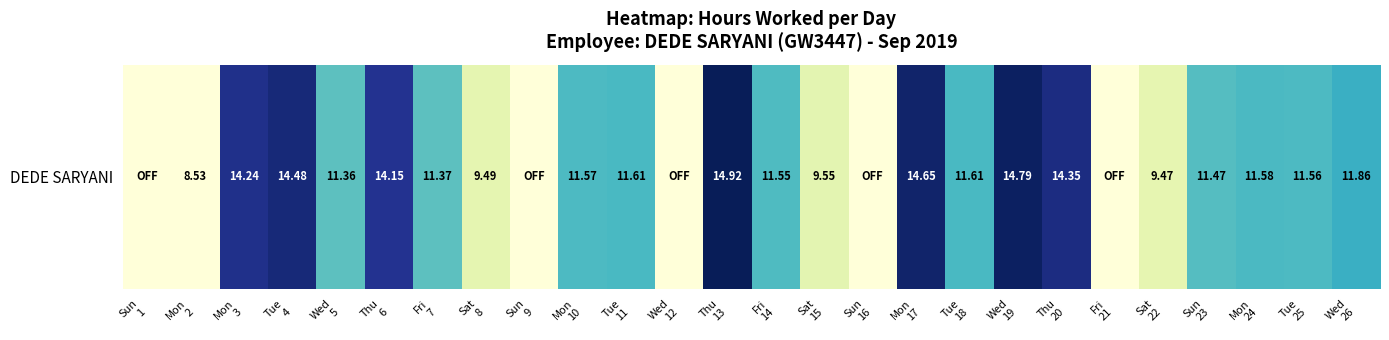

Reading left to right, list all the values displayed in this chart.

0.0	8.5	14.2	14.5	11.4	14.2	11.4	9.5	0.0	11.6	11.6	0.0	14.9	11.6	9.6	0.0	14.7	11.6	14.8	14.3	0.0	9.5	11.5	11.6	11.6	11.9